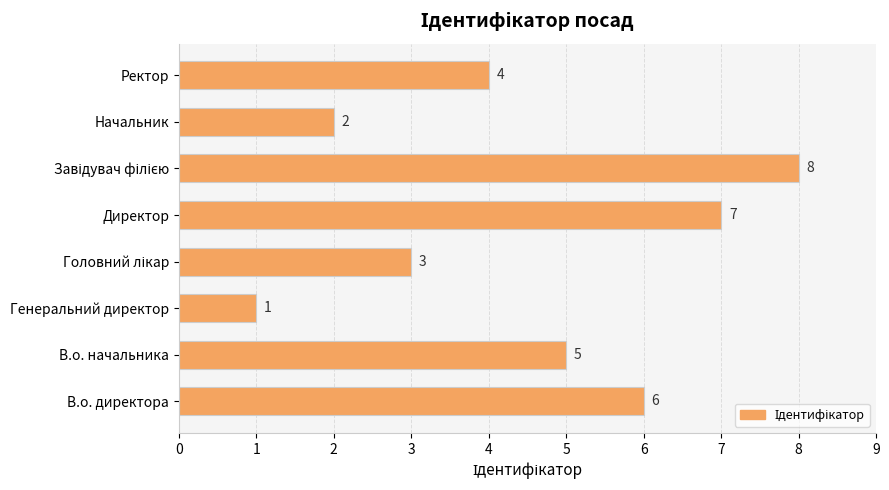

What is the greatest value displayed?

8